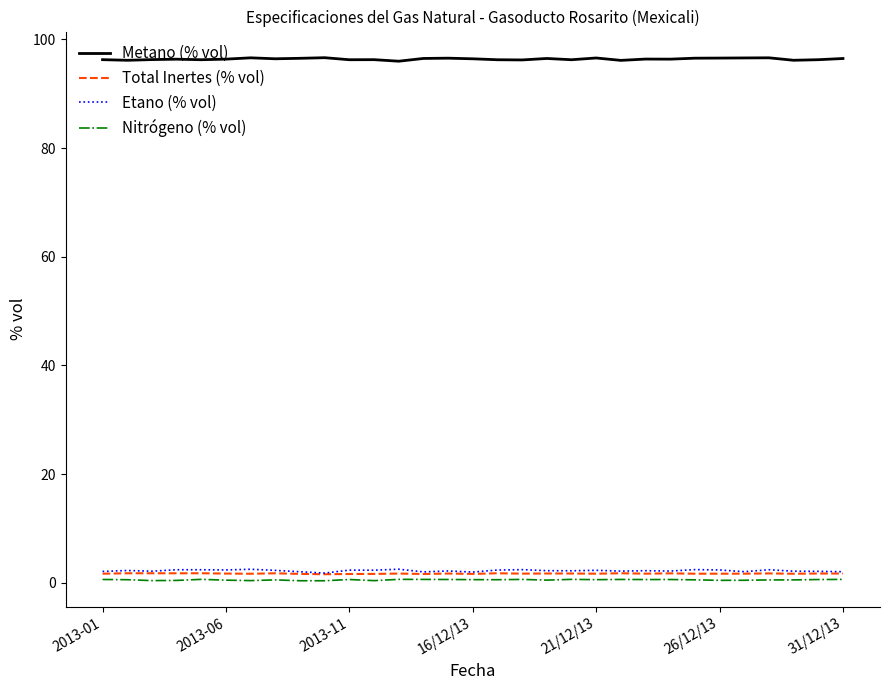

True or false: Etano (% vol) and Nitrógeno (% vol) cross at least once.

False